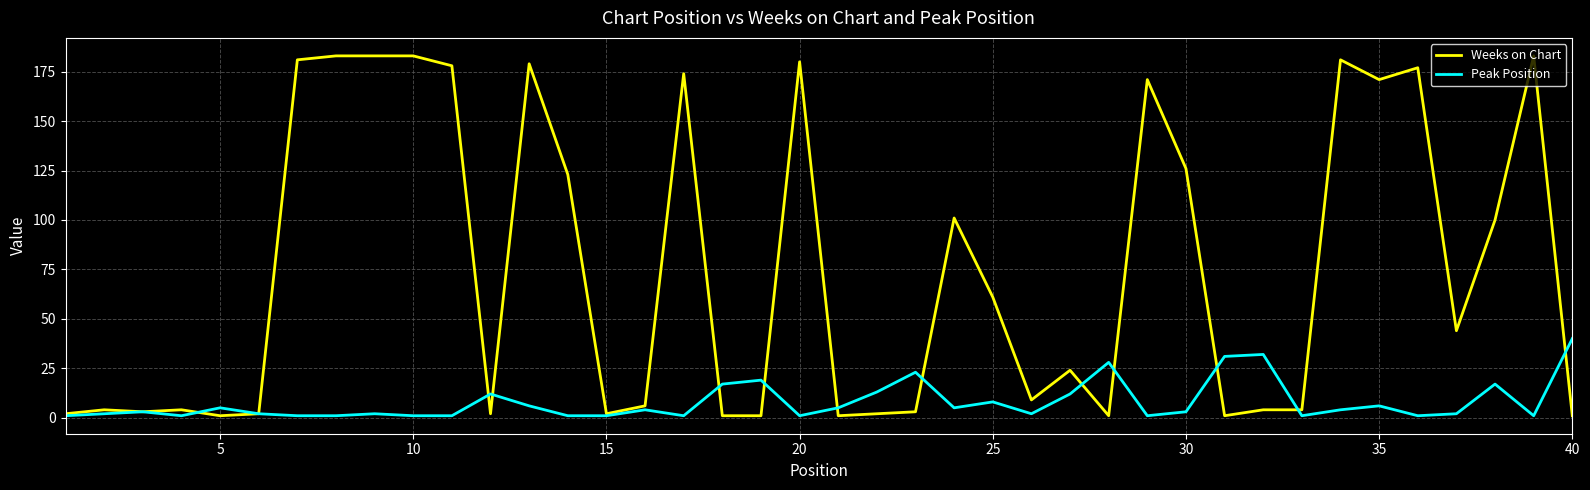

List the series in order of their peak value, highest first.

Weeks on Chart, Peak Position